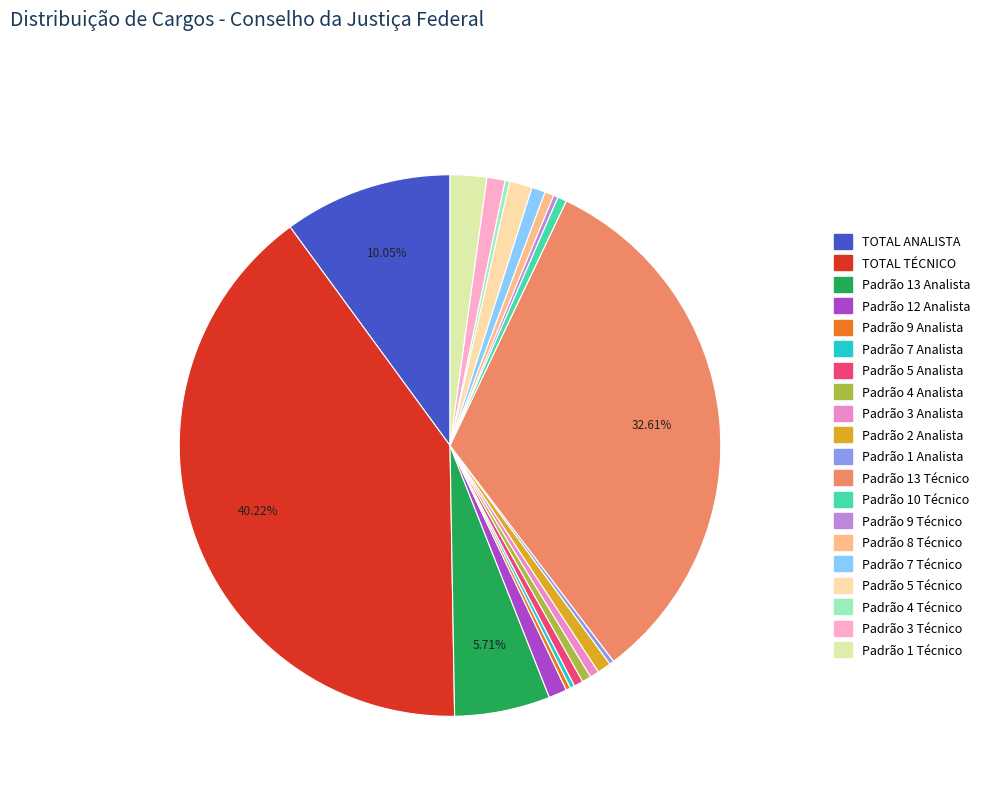

What is the change in value from Padrão 9 Analista to Padrão 10 Técnico?

+1